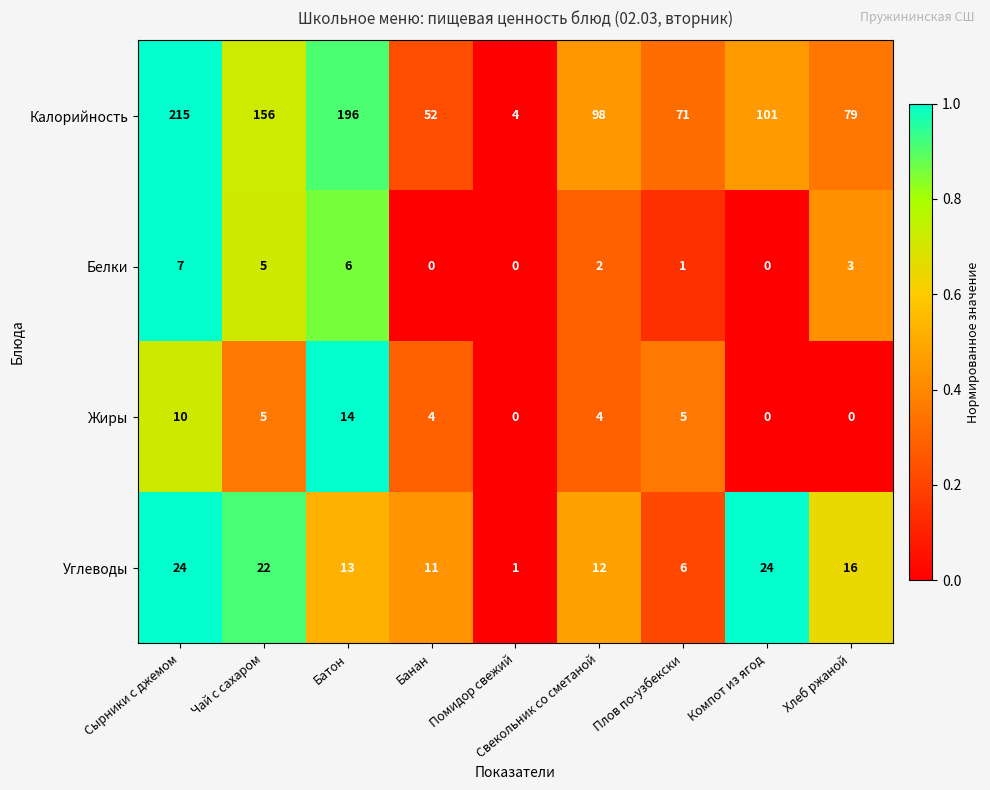

Which category has the highest value across all series?

Сырники с джемом